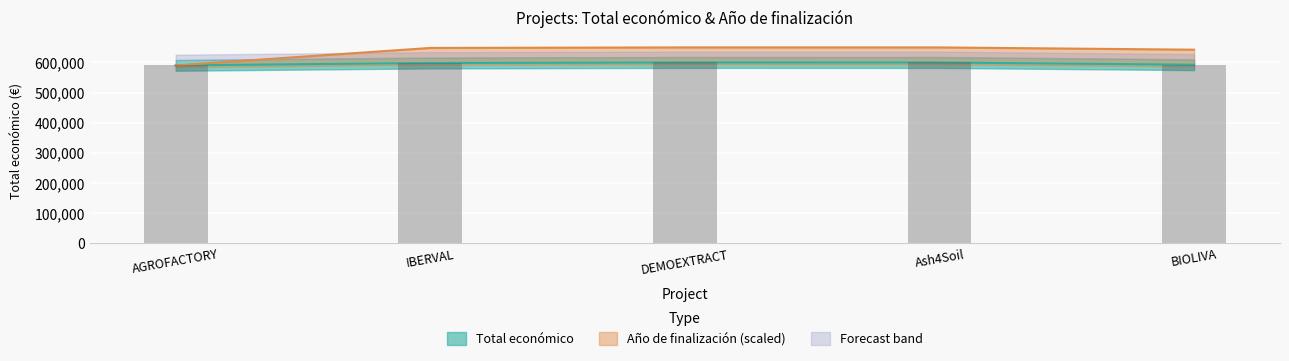

At how many categories does at least one series exceed 619663?

4